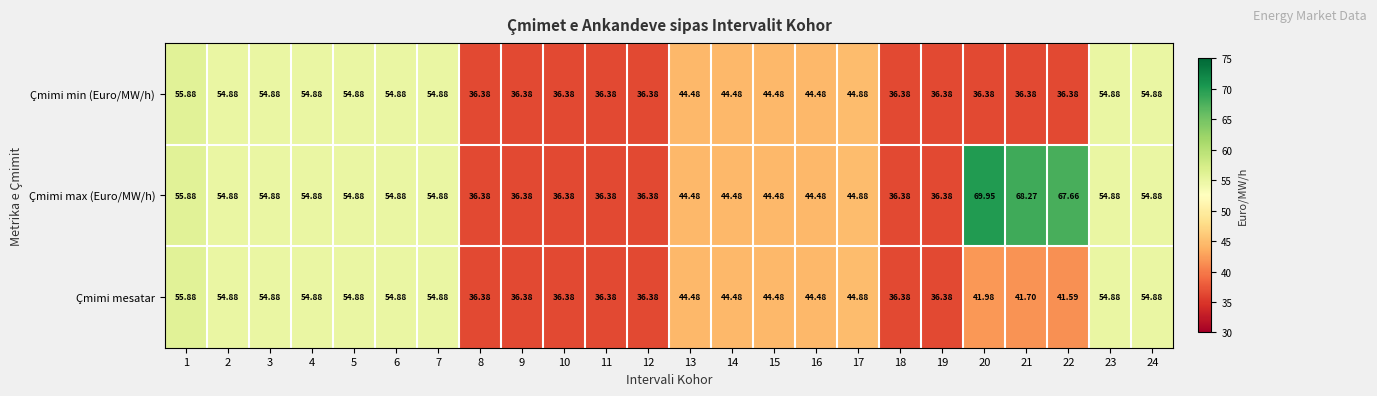

At how many categories does at least one series exceed 64?

3